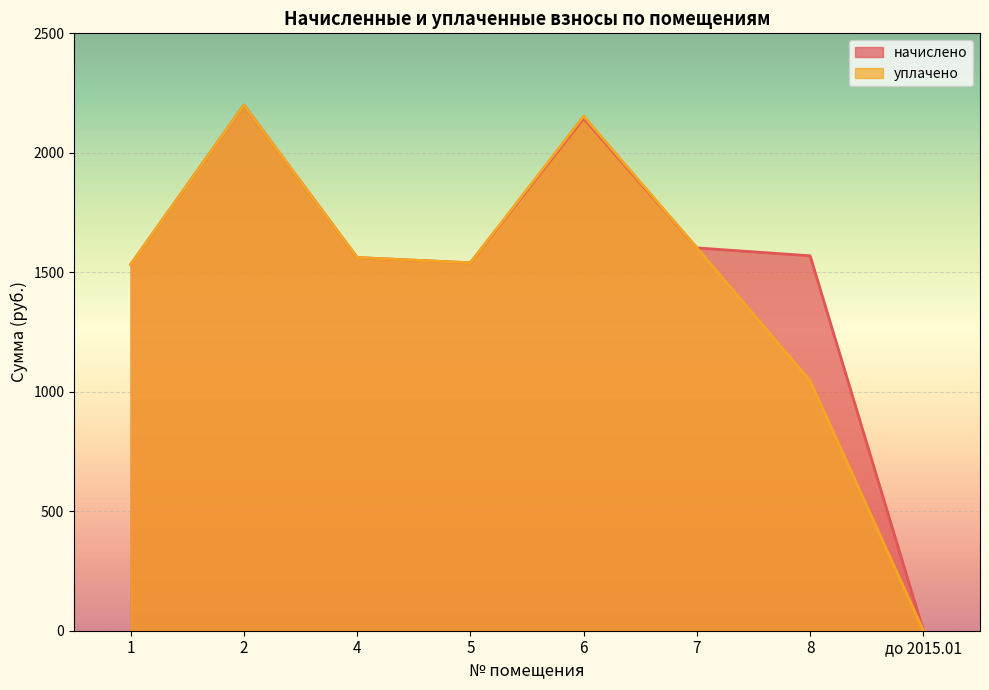

The уплачено series shows 1602.0 at 7. True or false?

True